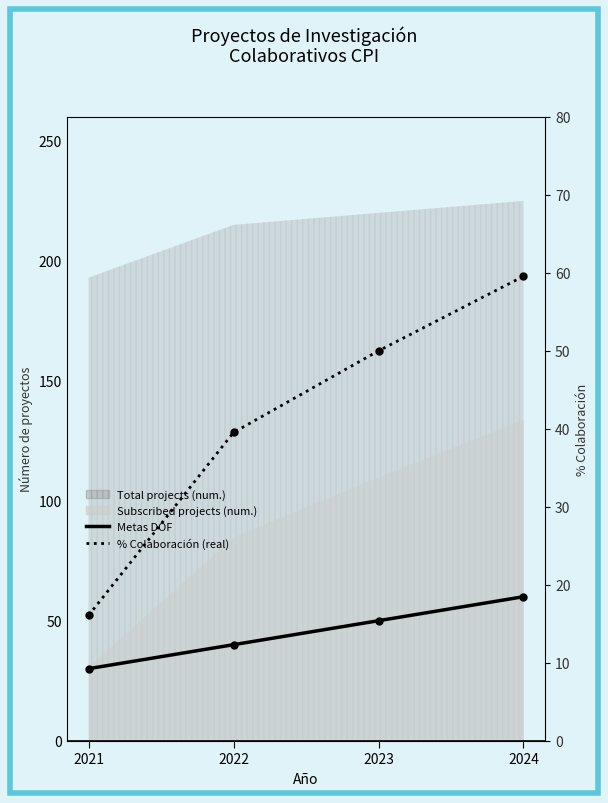

What is the difference between the maximum and second lowest values in the % Colaboración (real) series?

20.0